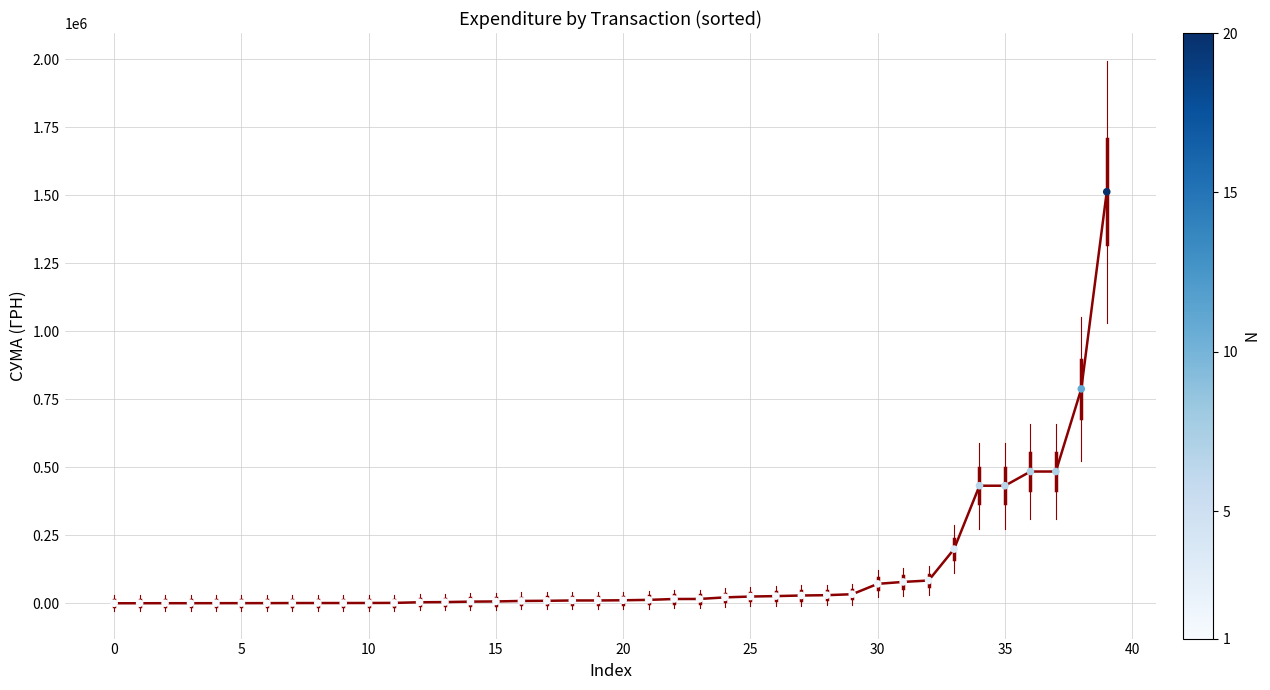

What is the difference between the maximum and minimum values?

1512053.4